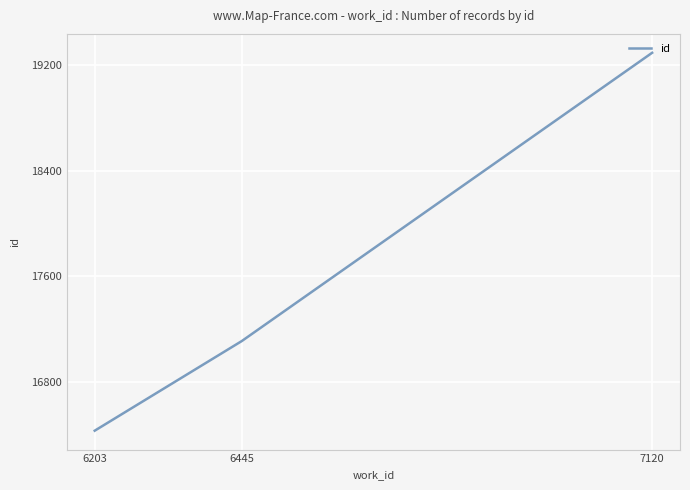

How many series are shown in this chart?

1